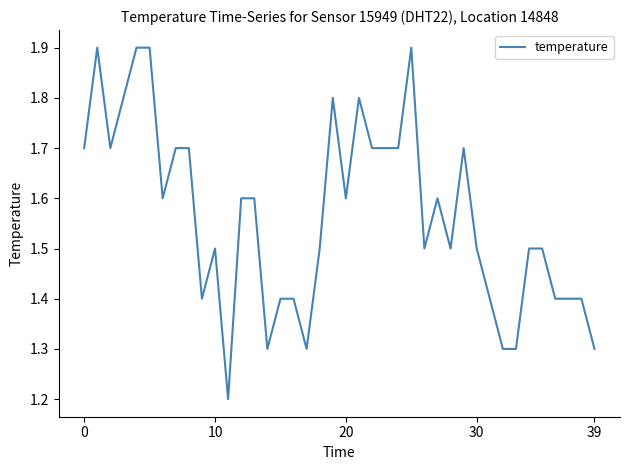

Reading left to right, what are all the values shown in this chart?

1.7	1.9	1.7	1.8	1.9	1.9	1.6	1.7	1.7	1.4	1.5	1.2	1.6	1.6	1.3	1.4	1.4	1.3	1.5	1.8	1.6	1.8	1.7	1.7	1.7	1.9	1.5	1.6	1.5	1.7	1.5	1.4	1.3	1.3	1.5	1.5	1.4	1.4	1.4	1.3